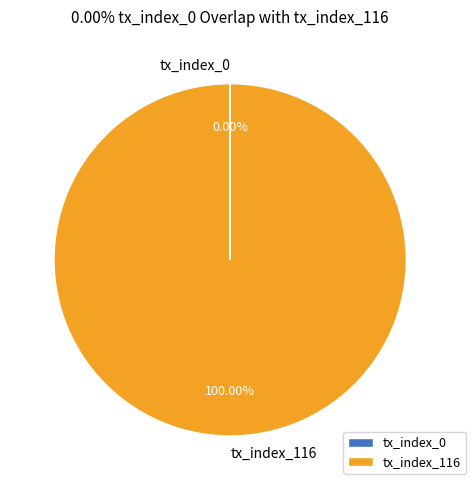

Which category has the biggest portion of the pie?

tx_index_116